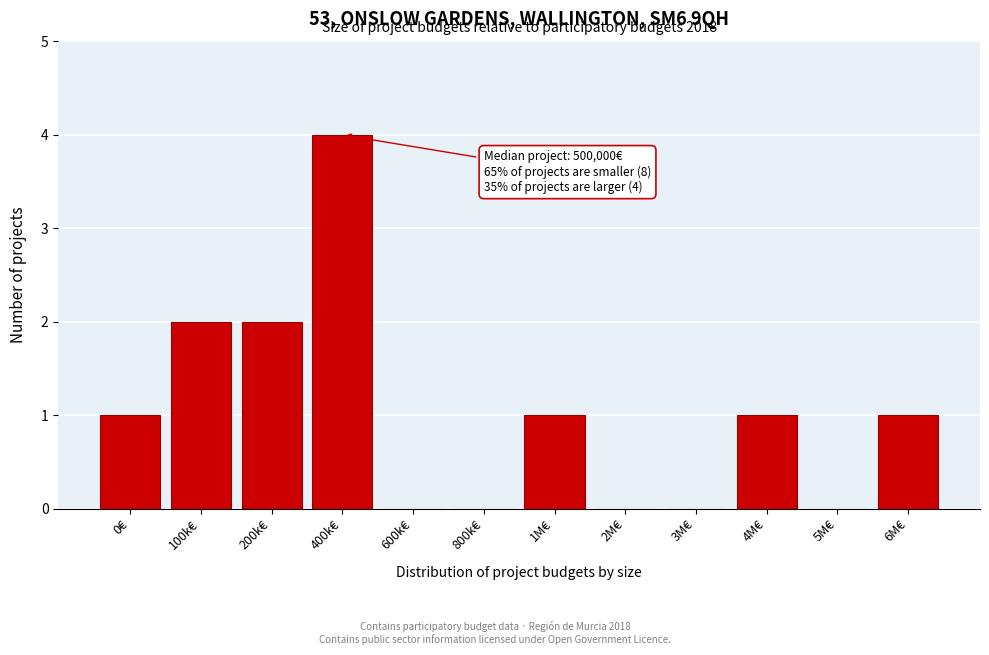

Reading left to right, transcribe all the data shown in this chart.

0€=1	100k€=2	200k€=2	400k€=4	600k€=0	800k€=0	1M€=1	2M€=0	3M€=0	4M€=1	5M€=0	6M€=1